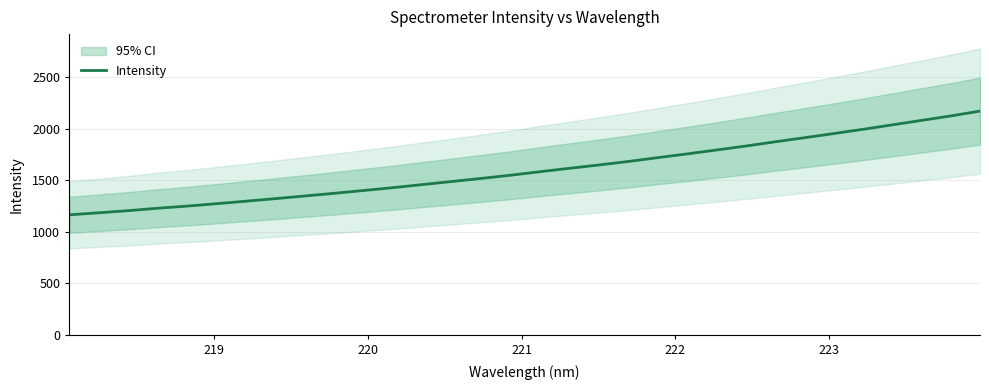

How many lines are shown in the chart?

1